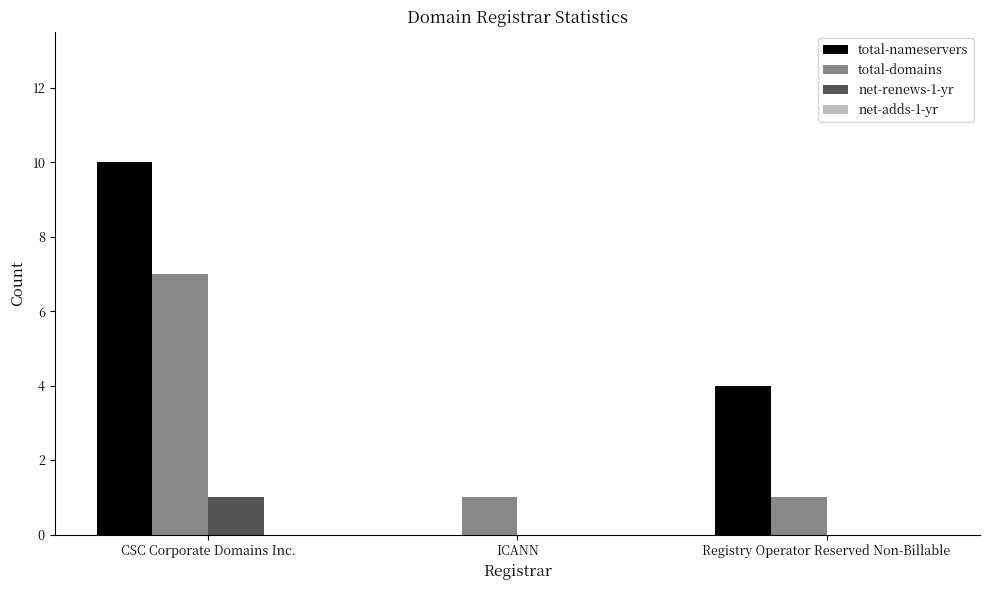

How many series are shown in this chart?

3